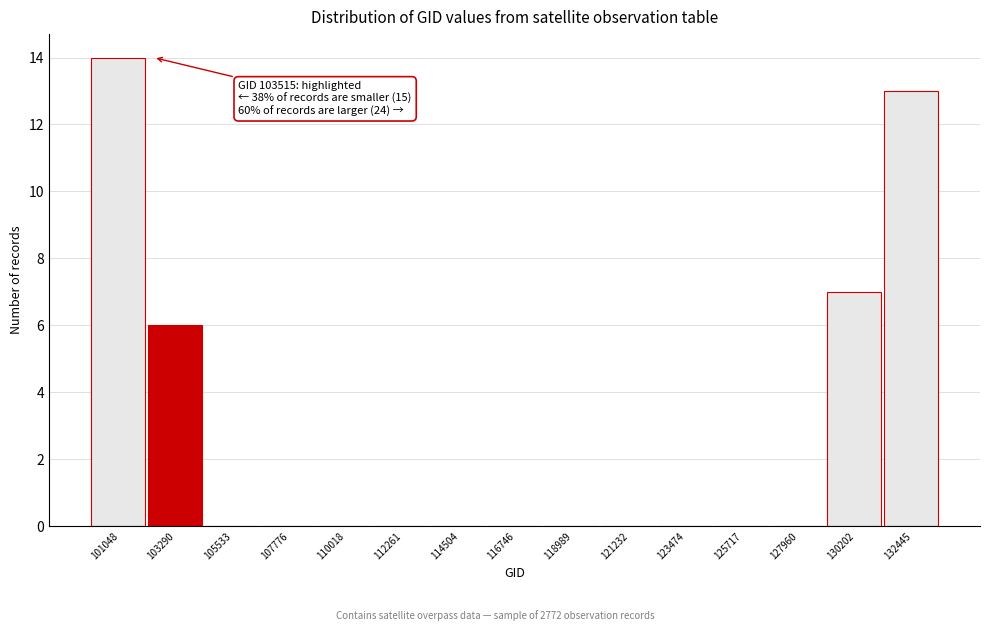

Reading left to right, what are all the values shown in this chart?

101048=14	103290=6	105533=0	107776=0	110018=0	112261=0	114504=0	116746=0	118989=0	121232=0	123474=0	125717=0	127960=0	130202=7	132445=13